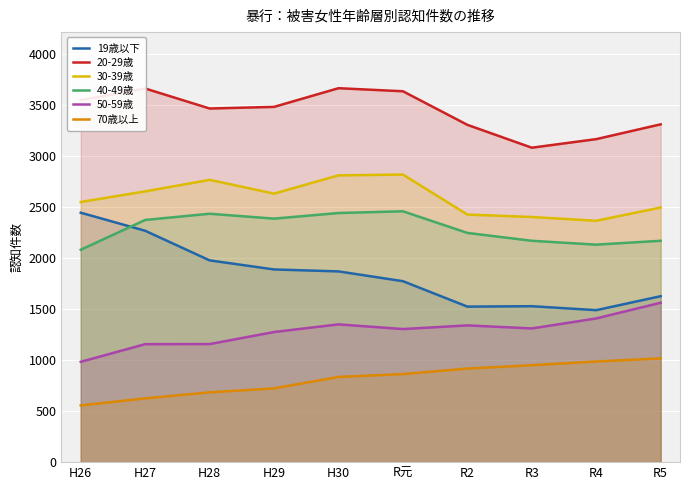

At H30, list the series in order from largest to smallest.

20-29歳, 30-39歳, 40-49歳, 19歳以下, 50-59歳, 70歳以上